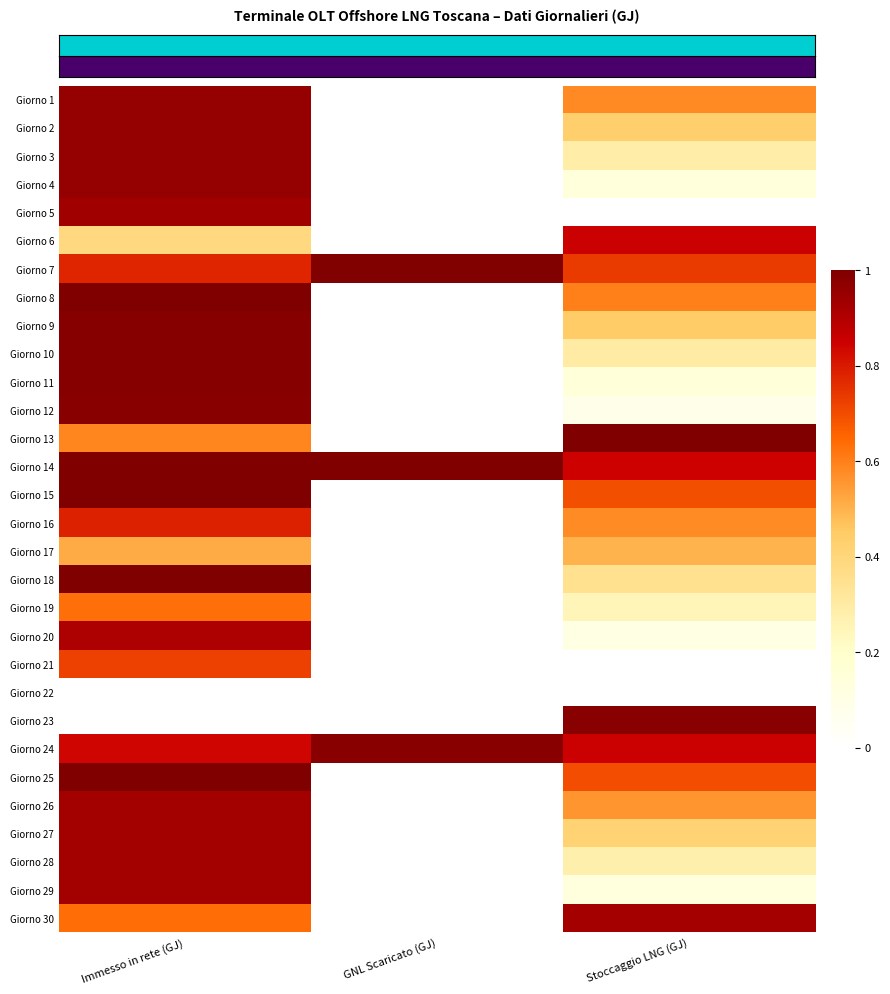

What is the total value across all series at Stoccaggio LNG (GJ)?

13.8